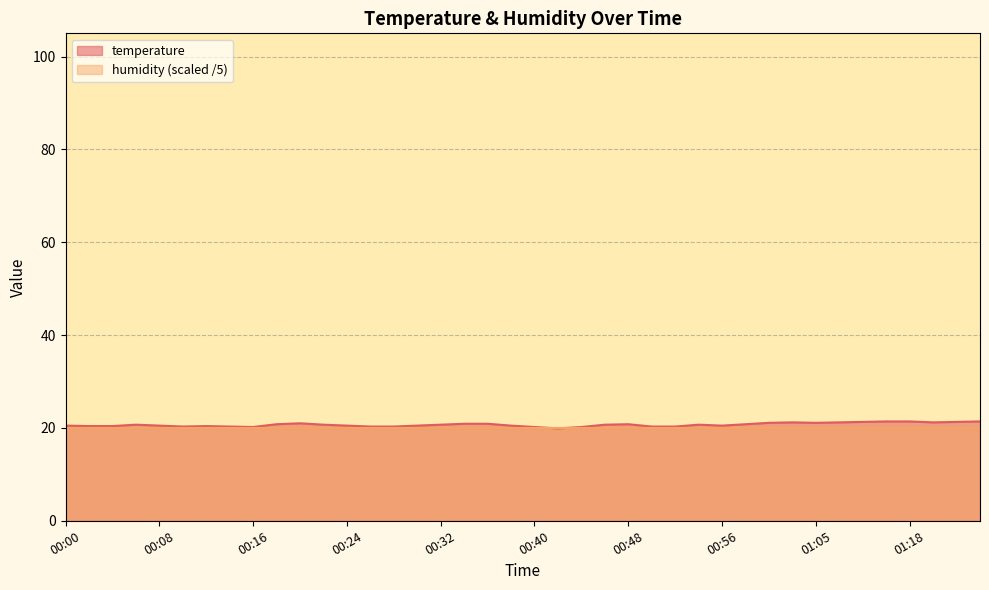

Is it true that the value at 01:01 is 21.1?

True